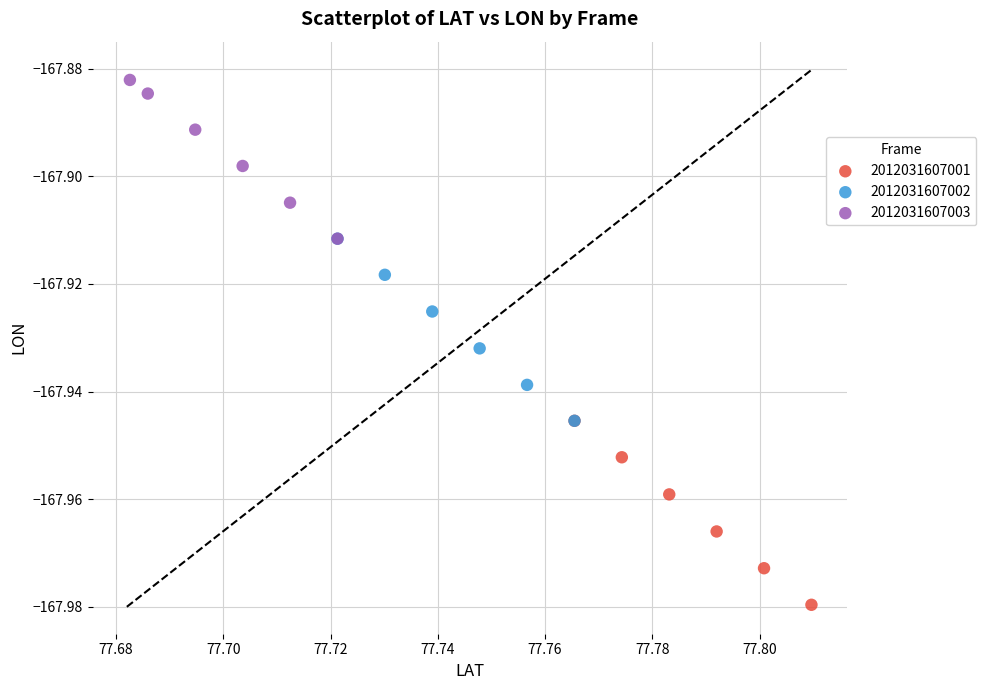

Which series reaches the minimum Y coordinate?

2012031607001